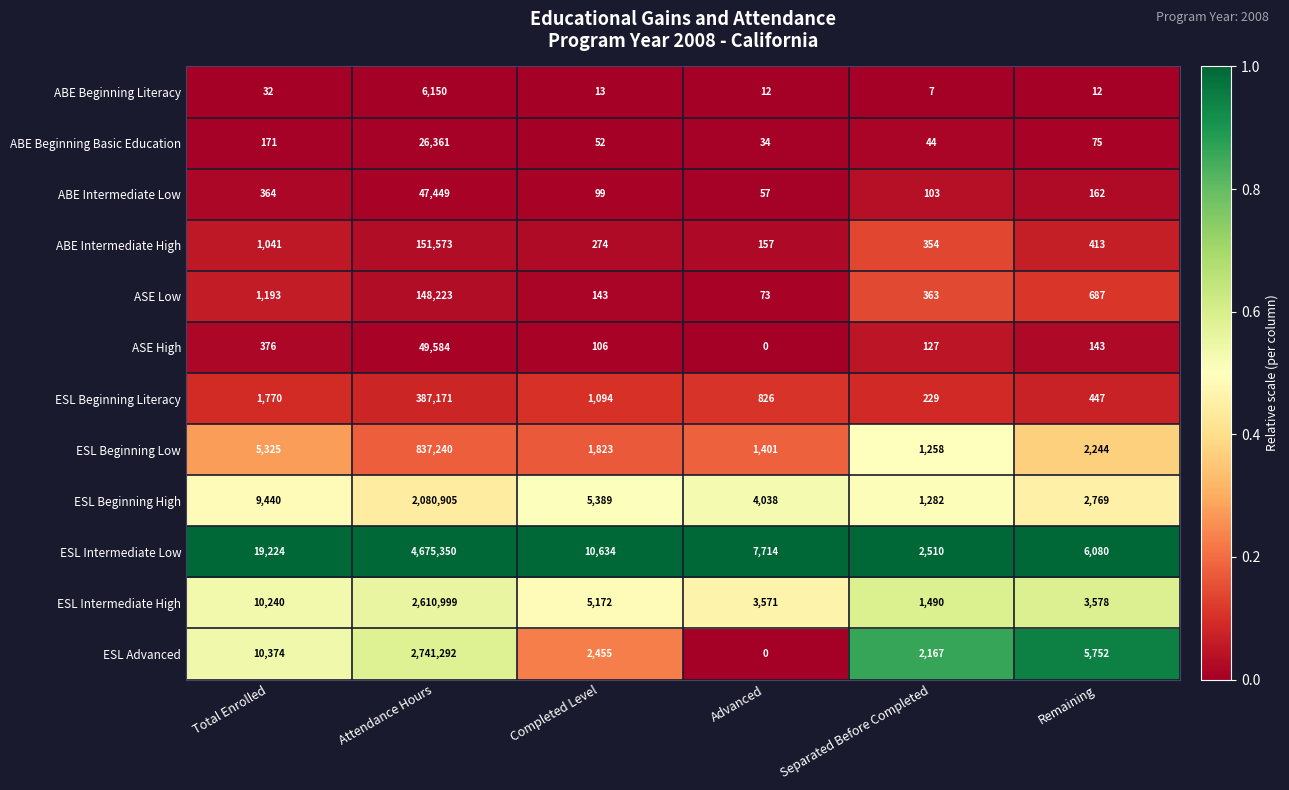

What is the total value across all series at Completed Level?

27254